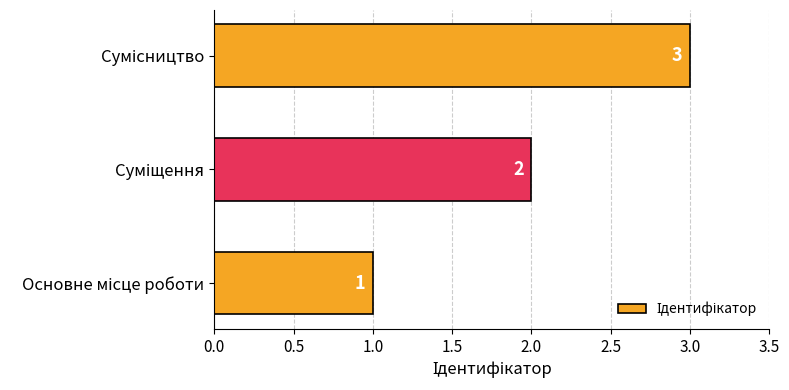

Count the values in the range 1 to 3.

3